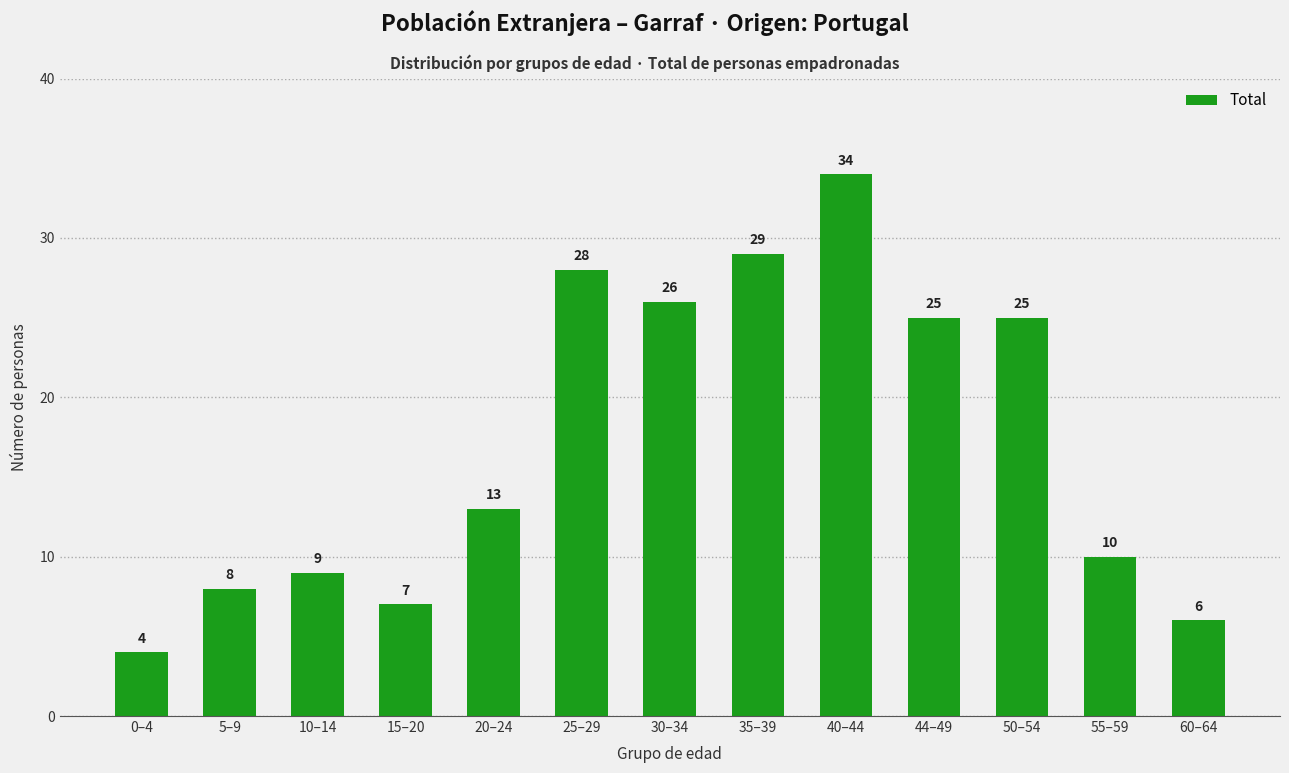

What is the difference between the maximum and minimum values?

30